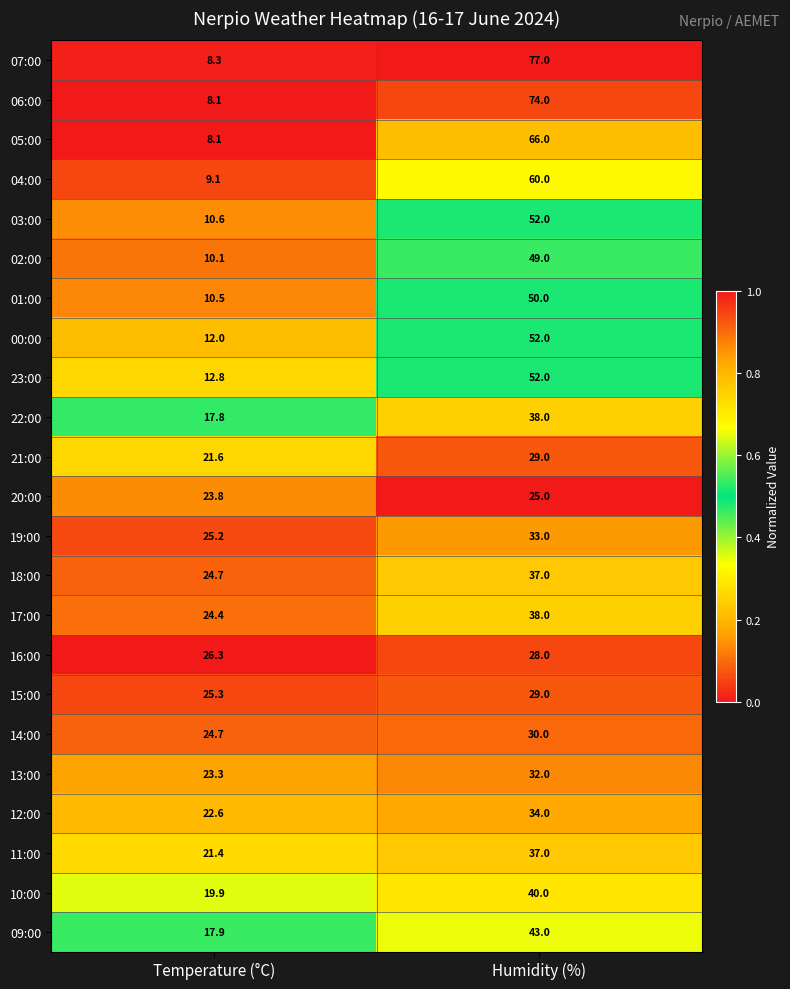

List the labels in order of 05:00 value, largest first.

Humidity (%), Temperature (°C)